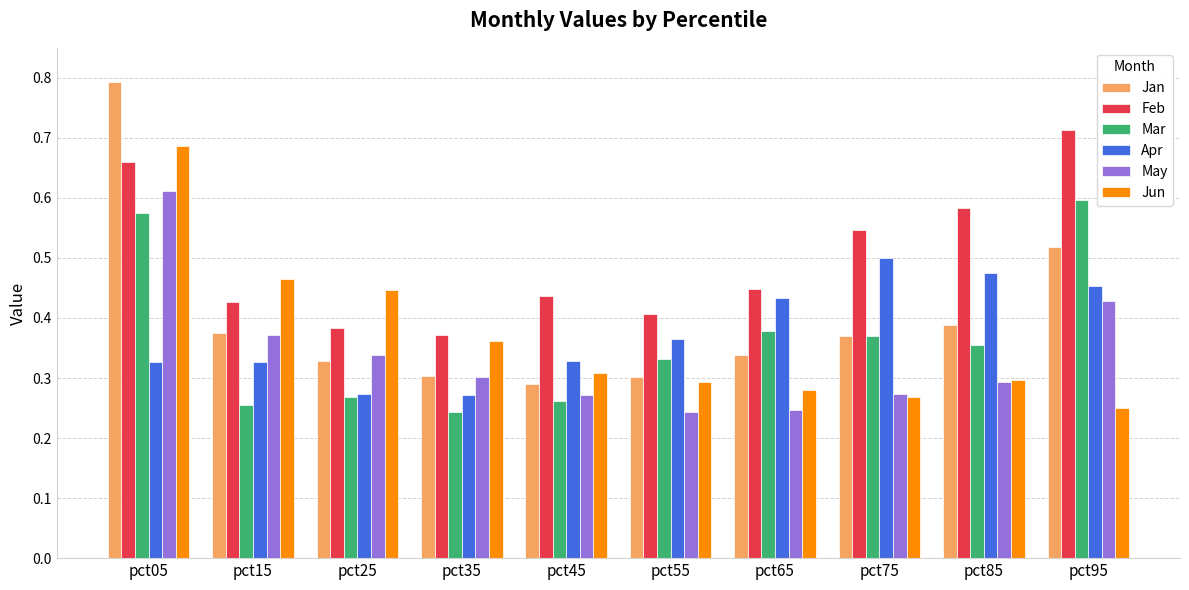

What are all the series names shown in the legend?

Jan, Feb, Mar, Apr, May, Jun